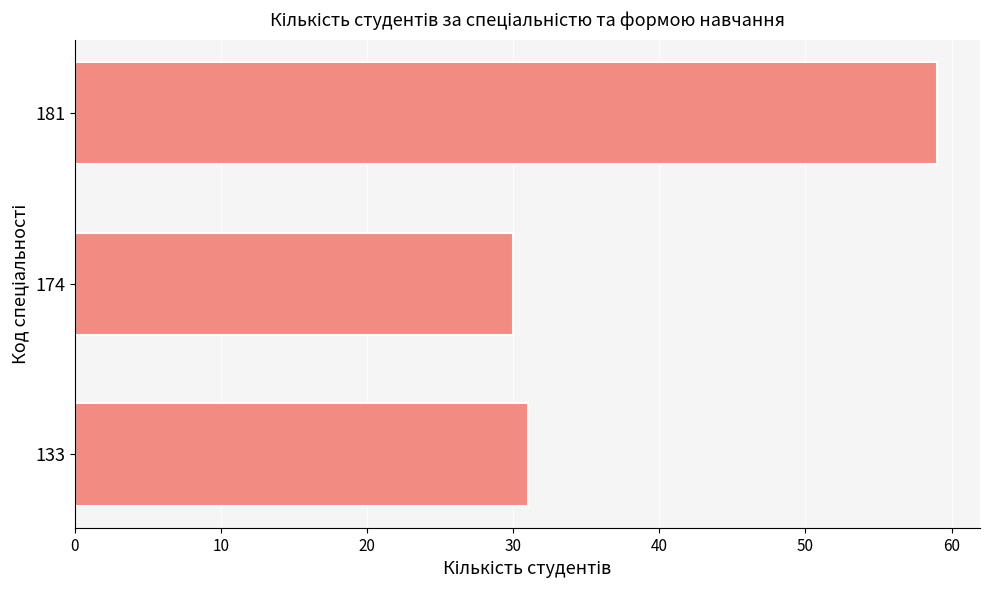

List the labels in order of value, smallest first.

174, 133, 181